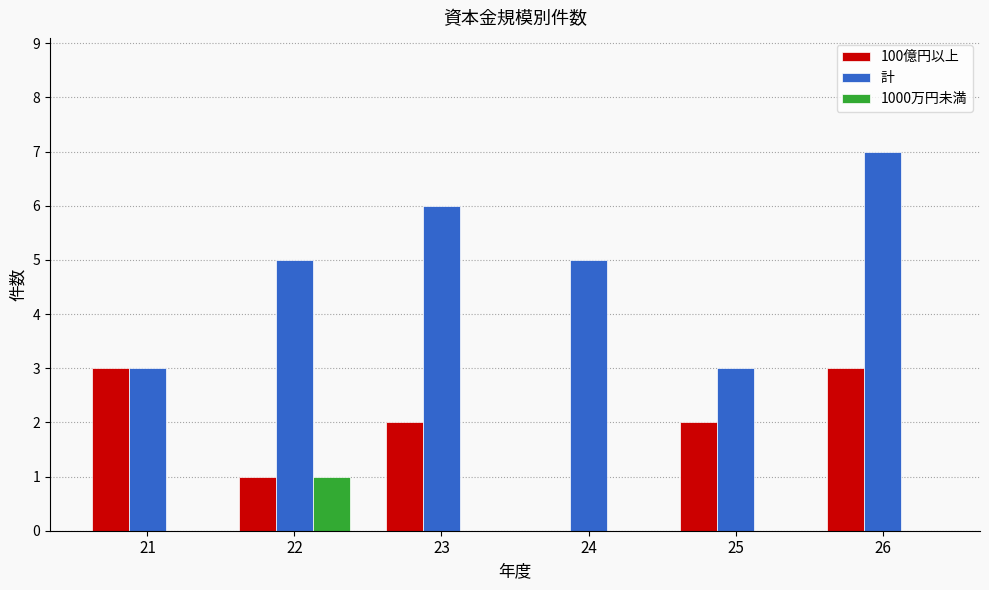

Which series changed the most between 24 and 26?

100億円以上